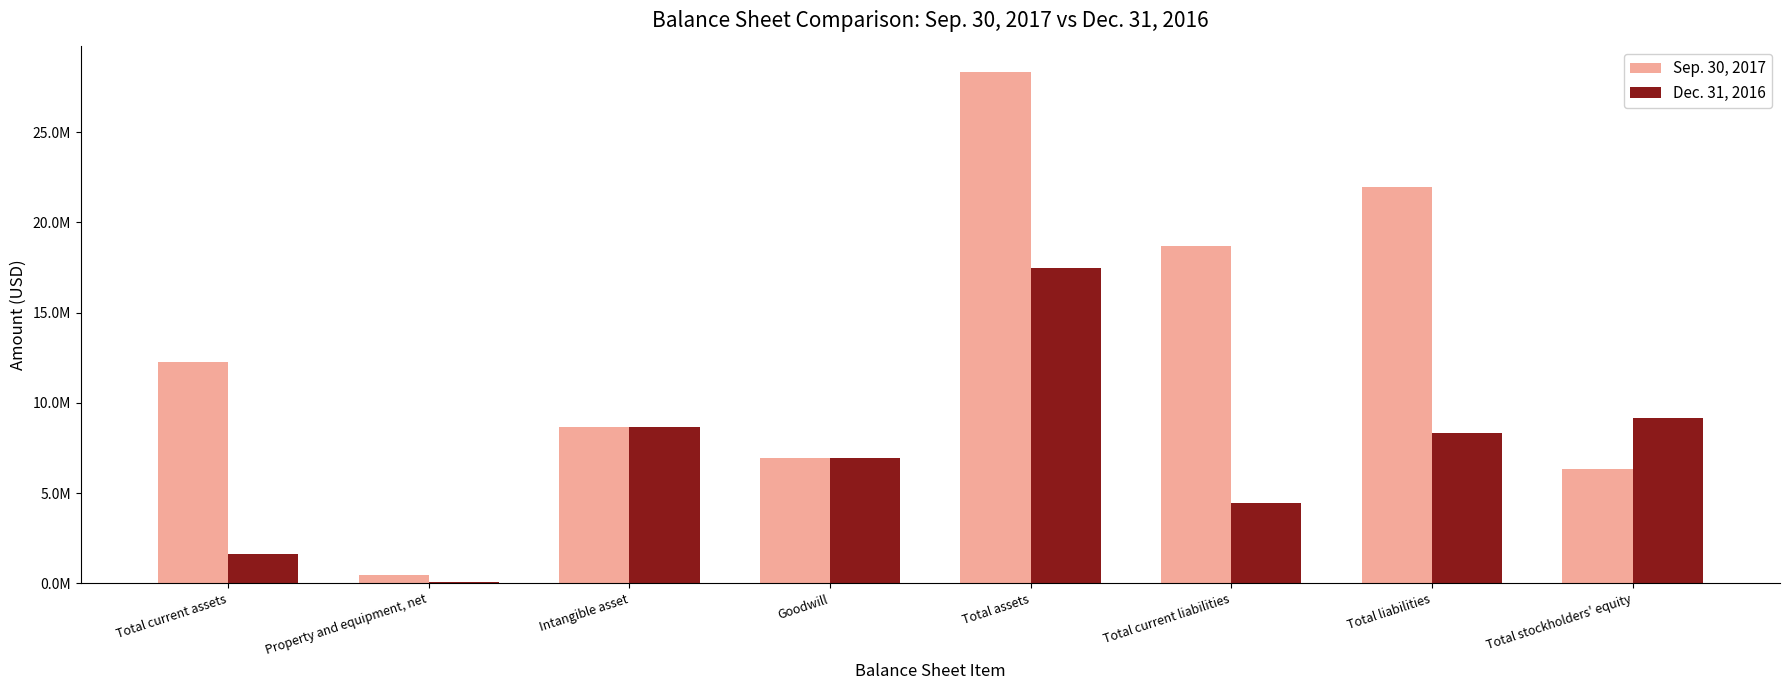

Which series has the largest range (max minus min)?

Sep. 30, 2017